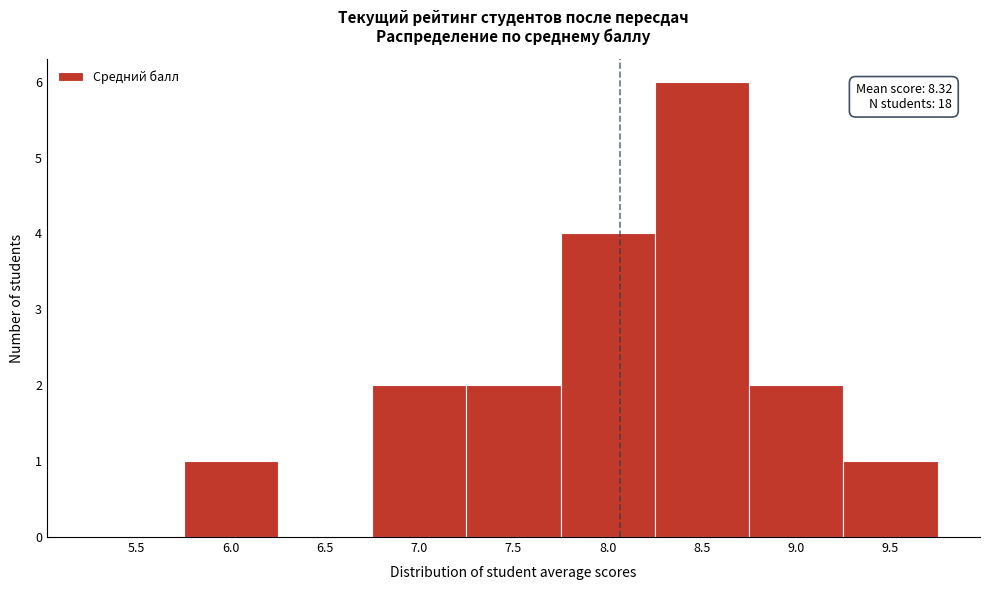

Reading left to right, transcribe all the data shown in this chart.

5.5=0	6.0=1	6.5=0	7.0=2	7.5=2	8.0=4	8.5=6	9.0=2	9.5=1